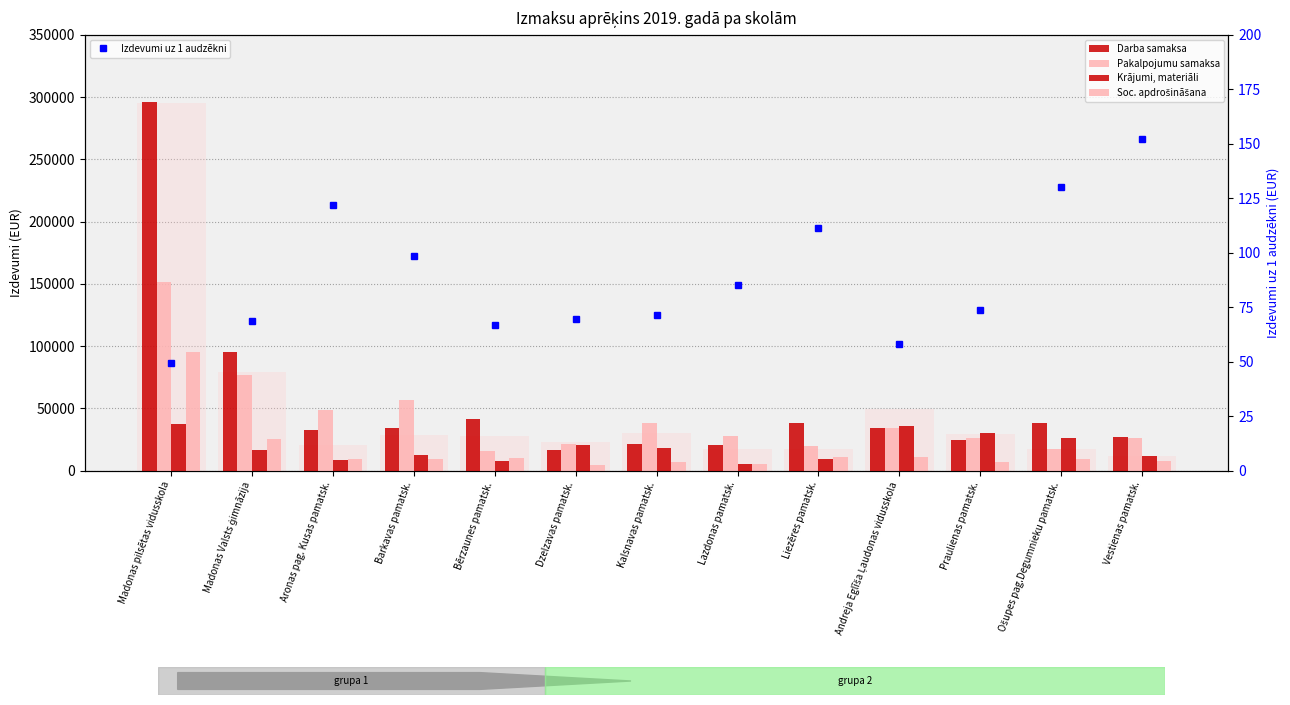

At which label does Pakalpojumu samaksa first exceed 27618?

Madonas pilsētas vidusskola